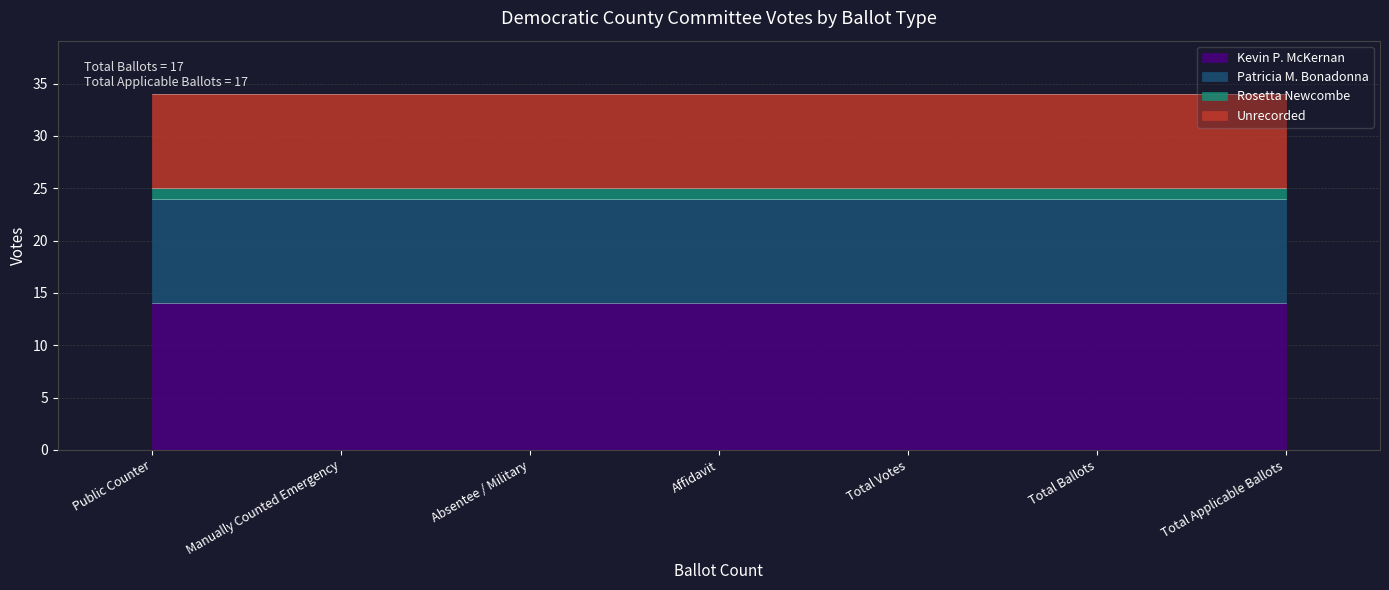

Is it true that Patricia M. Bonadonna equals 10 at Total Votes?

True